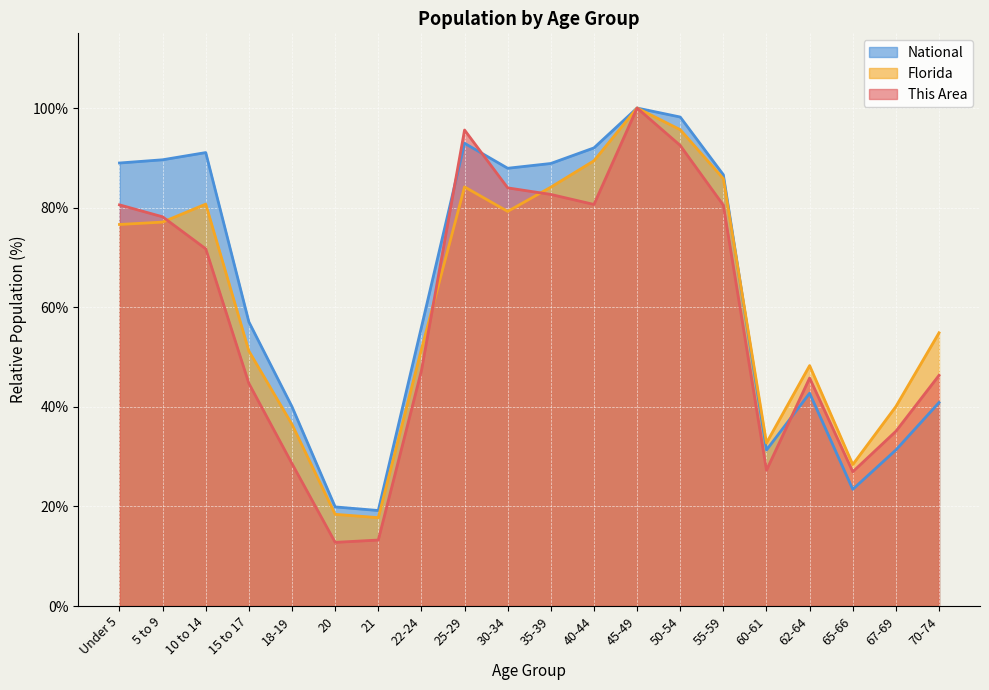

How many lines are shown in the chart?

3